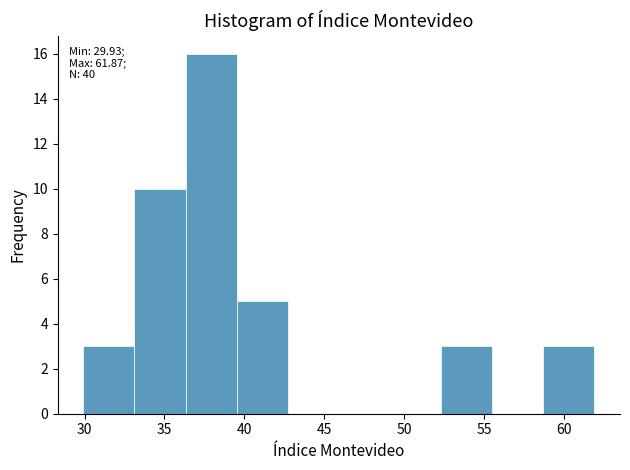

Which range on the x-axis has the tallest bar?

36.5 to 39.5